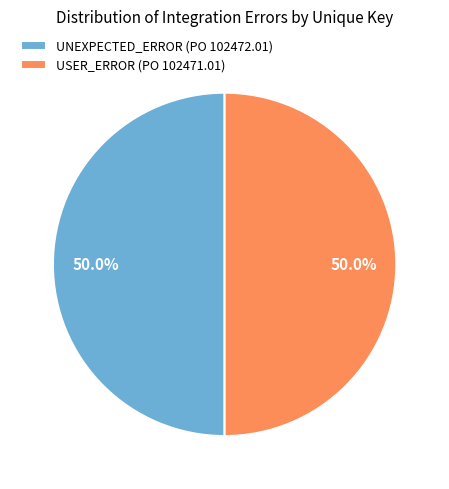

How many segments does this pie chart have?

2